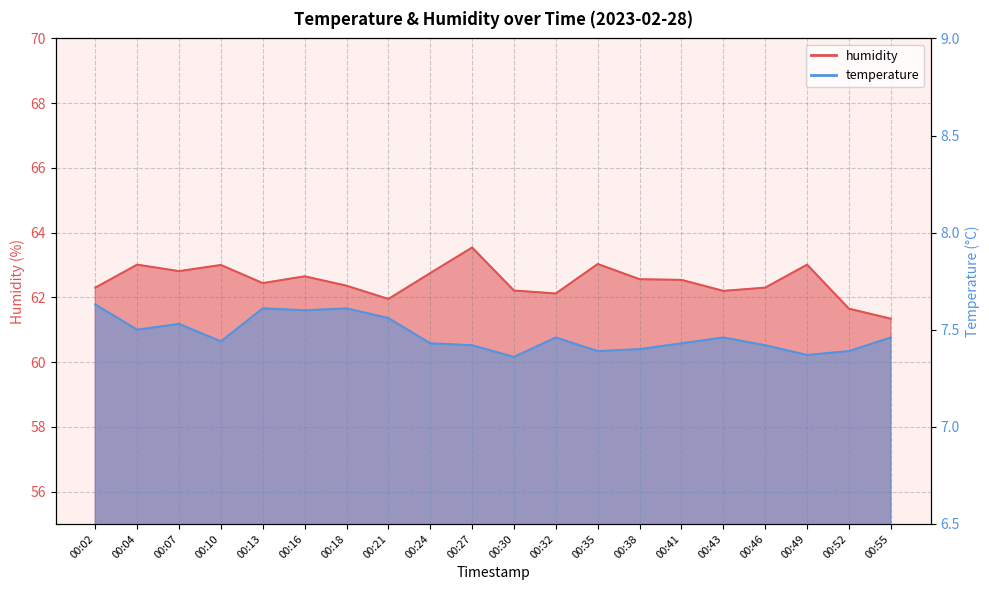

Read the humidity value at 00:46.

62.3